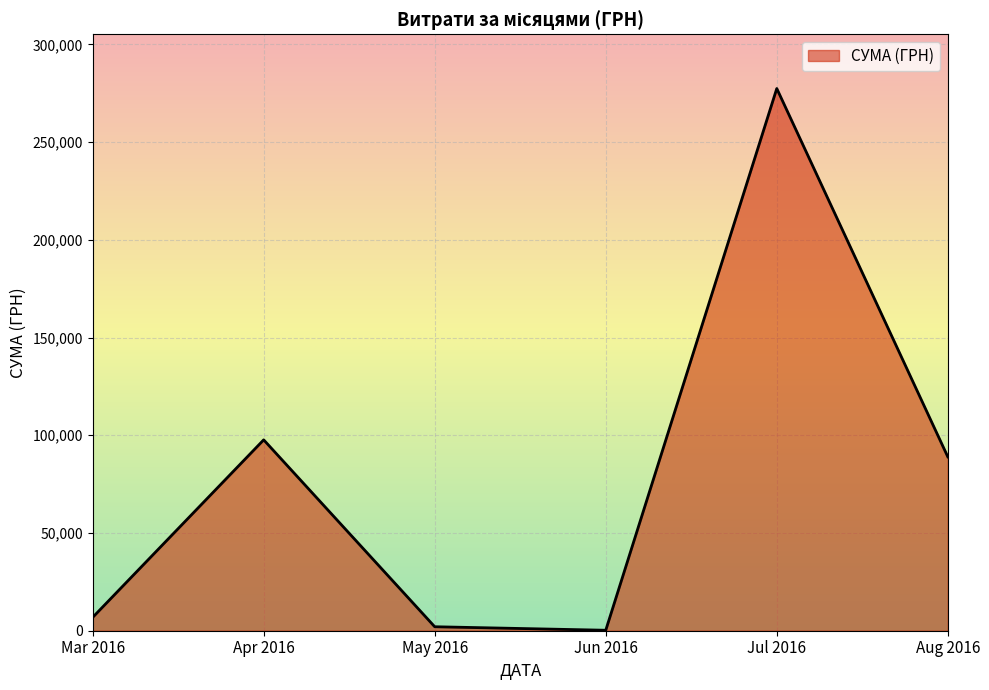

Reading left to right, extract all data points from this chart.

6820.7	97671.7	2037.7	240.0	277444.5	88967.1